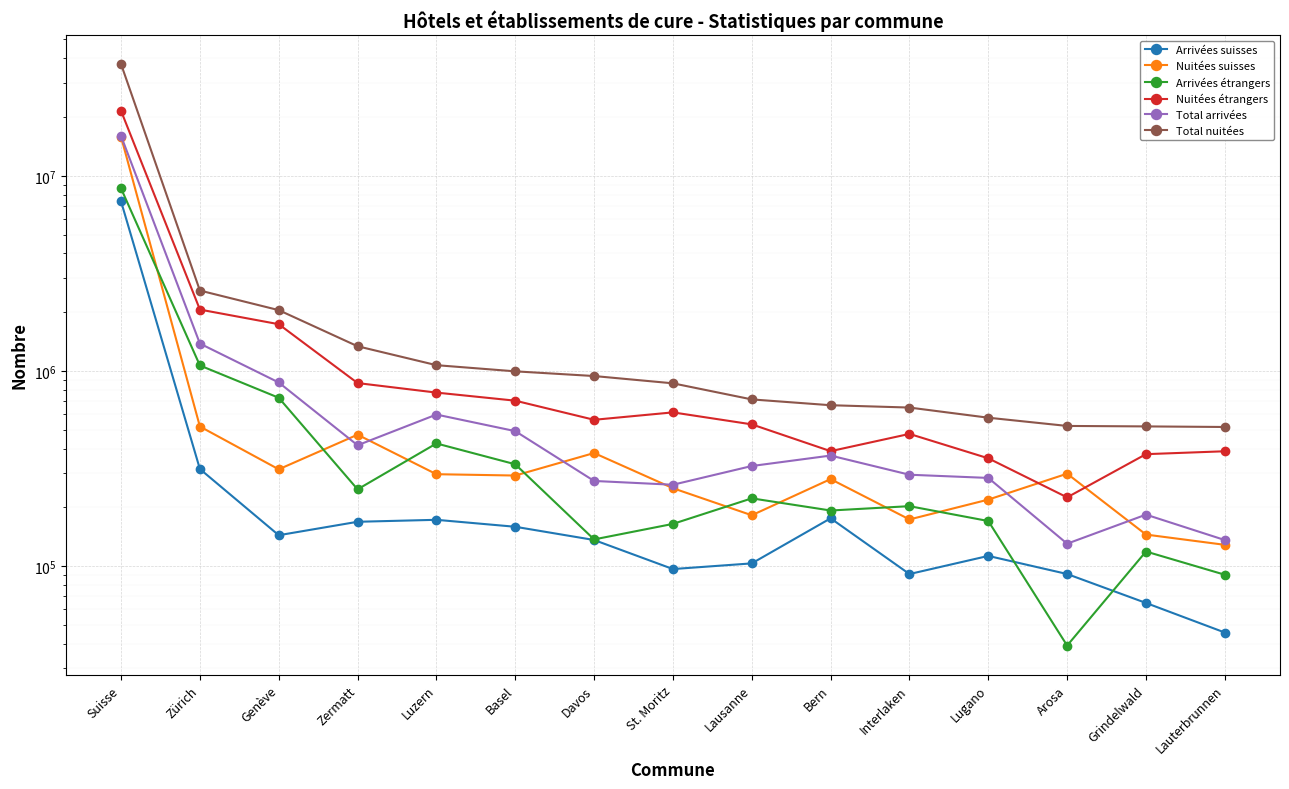

True or false: Total arrivées and Total nuitées cross at least once.

False